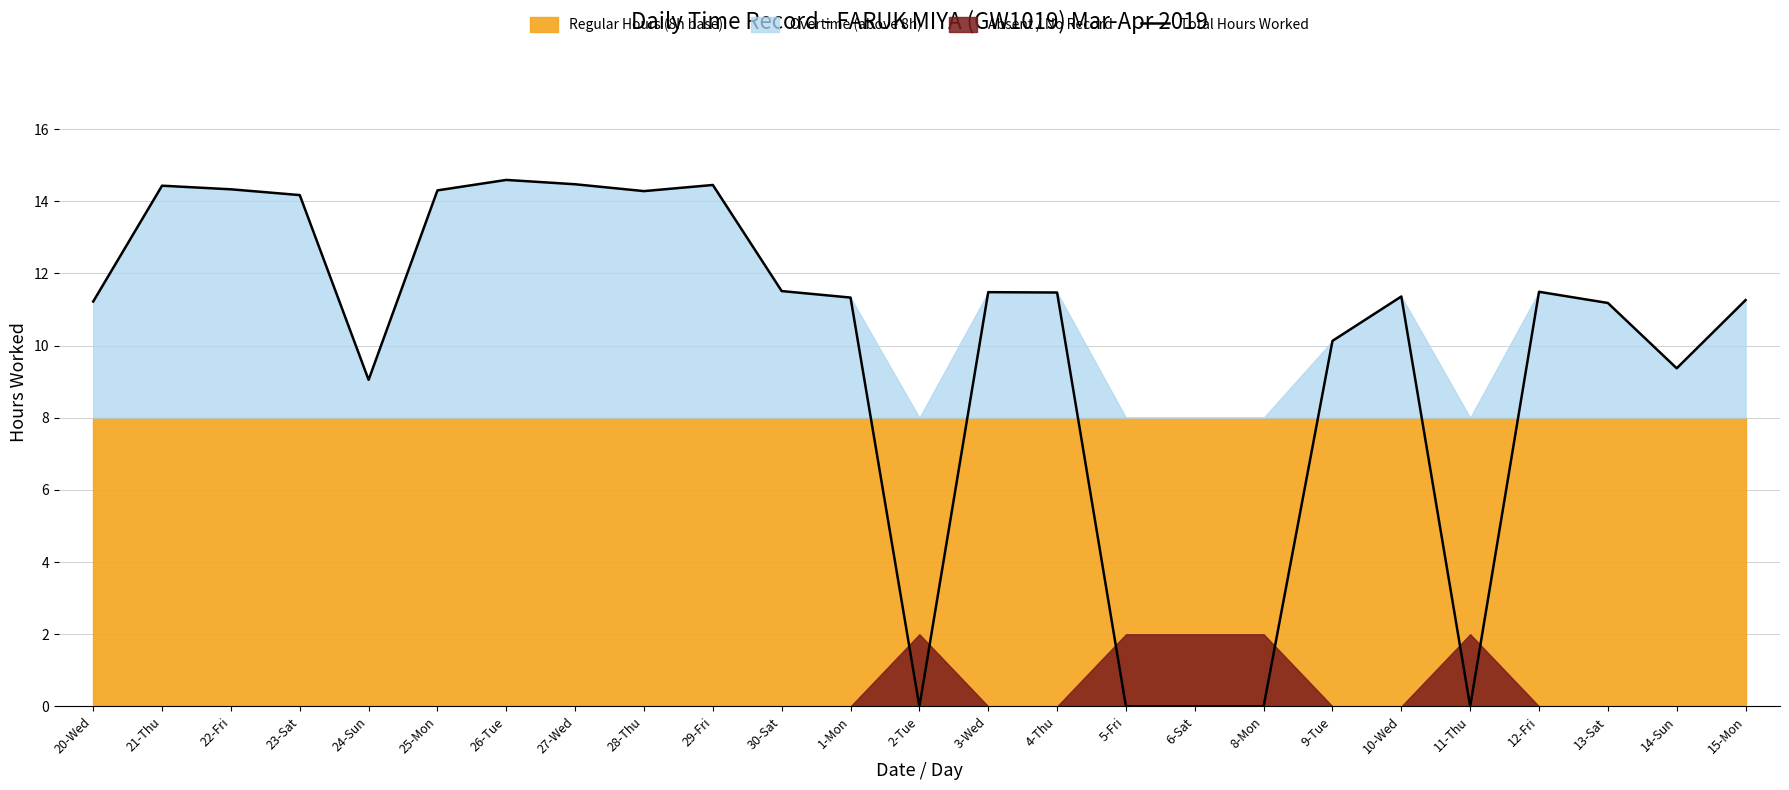

Reading right to left, transcribe all the data shown in this chart.

15-Mon=11.3	14-Sun=9.4	13-Sat=11.2	12-Fri=11.5	11-Thu=0.0	10-Wed=11.4	9-Tue=10.1	8-Mon=0.0	6-Sat=0.0	5-Fri=0.0	4-Thu=11.5	3-Wed=11.5	2-Tue=0.0	1-Mon=11.3	30-Sat=11.5	29-Fri=14.4	28-Thu=14.3	27-Wed=14.5	26-Tue=14.6	25-Mon=14.3	24-Sun=9.1	23-Sat=14.2	22-Fri=14.3	21-Thu=14.4	20-Wed=11.2